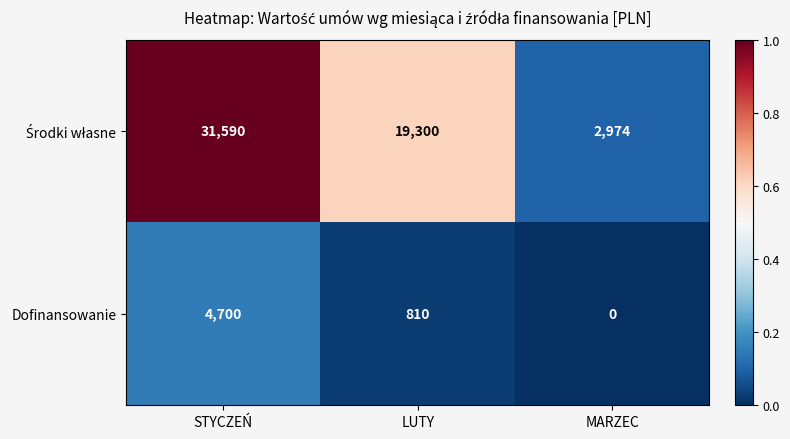

Count the number of categories in the chart.

3